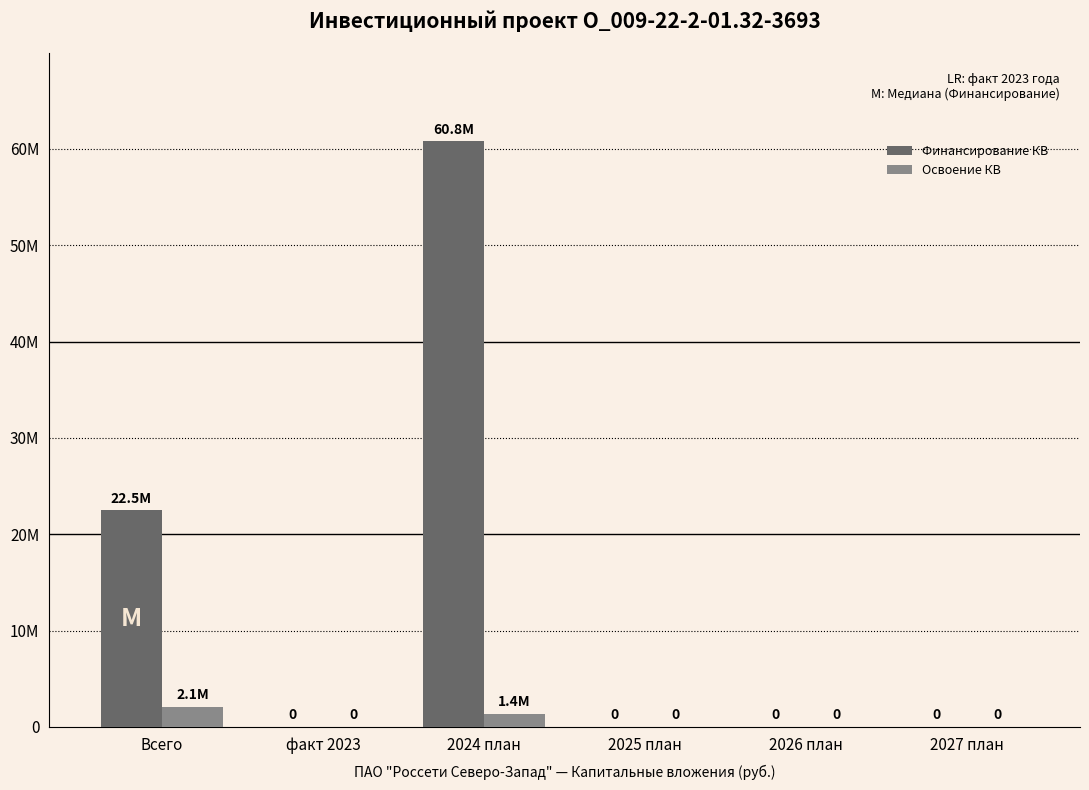

Reading left to right, extract all data points from this chart.

Финансирование КВ: Всего=22471597	факт 2023=0	2024 план=60769652	2025 план=0	2026 план=0	2027 план=0
Освоение КВ: Всего=2059664	факт 2023=0	2024 план=1393652	2025 план=0	2026 план=0	2027 план=0